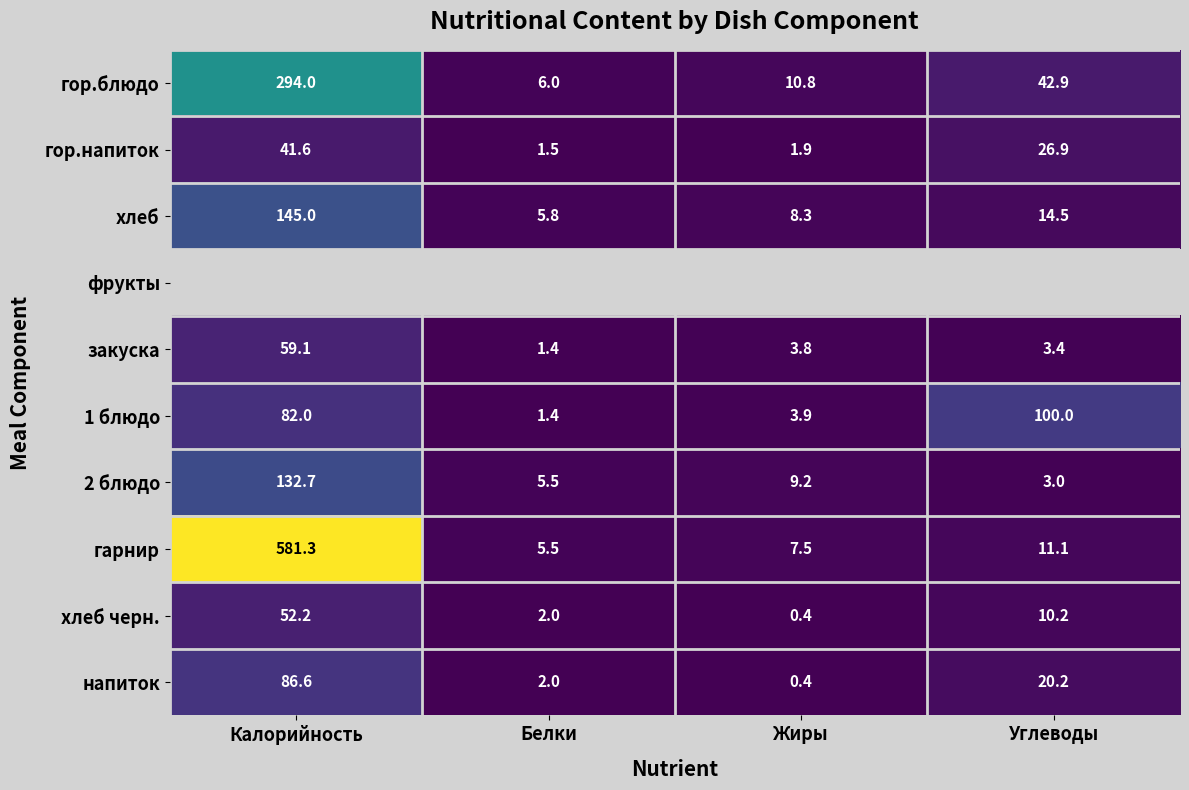

At which label does хлеб черн. reach its minimum?

Жиры